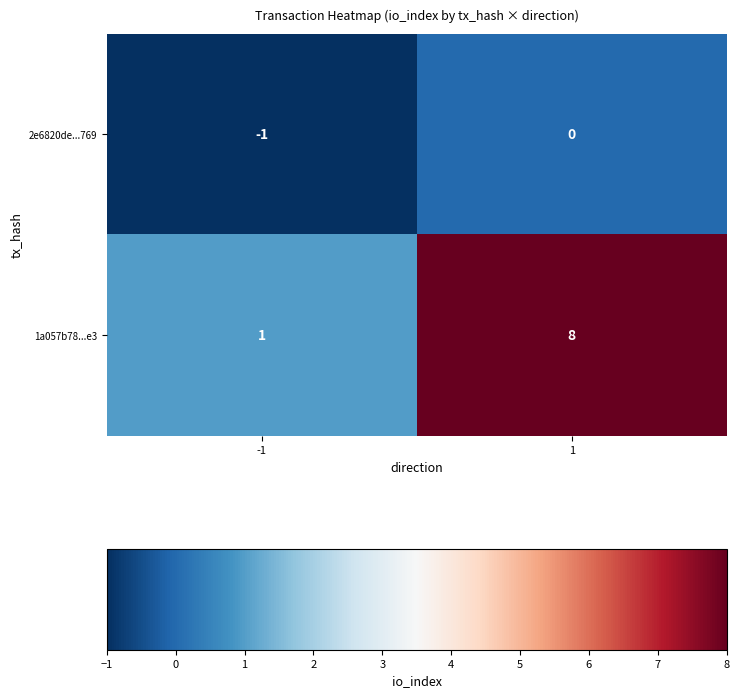

Is the value of 1a057b78...e3 at 1 greater than the value of 2e6820de...769 at 1?

Yes